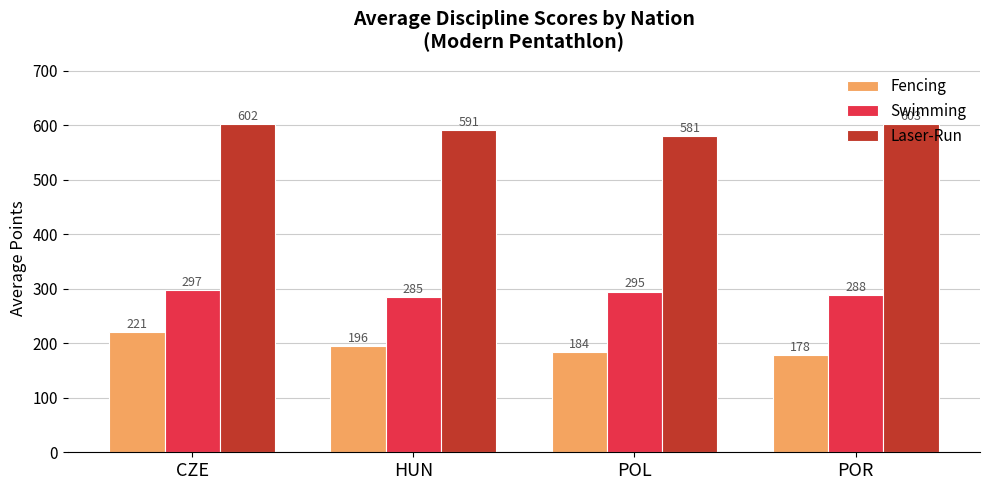

The value of Laser-Run at CZE is 602.0. True or false?

True